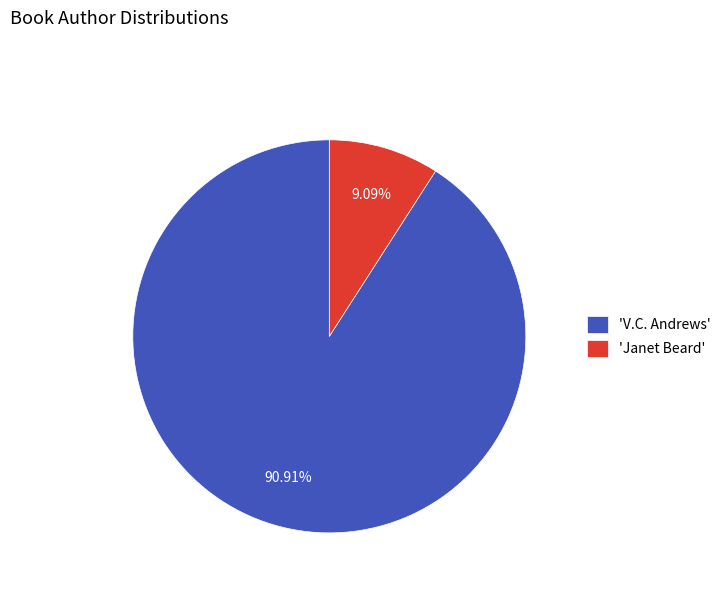

Rank the categories by value from lowest to highest.

'Janet Beard', 'V.C. Andrews'